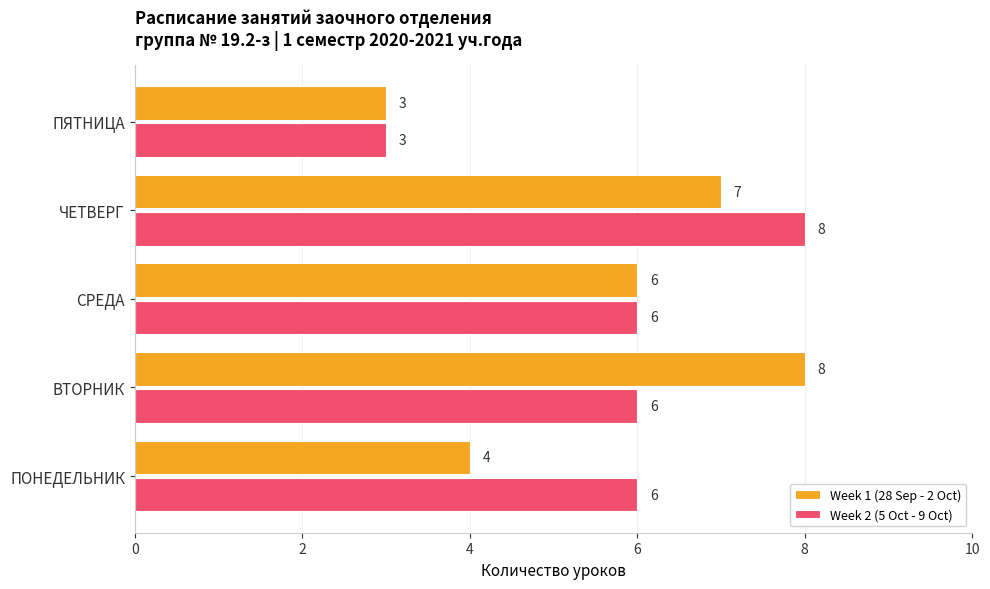

What is the total value across all series at ПЯТНИЦА?

6